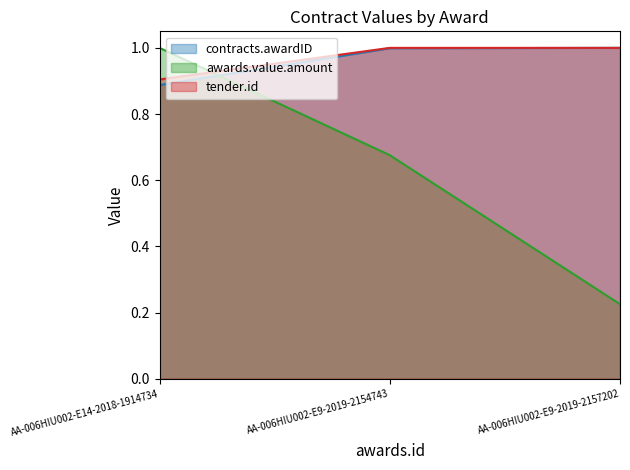

At which category does the chart reach its minimum across all series?

AA-006HIU002-E9-2019-2157202